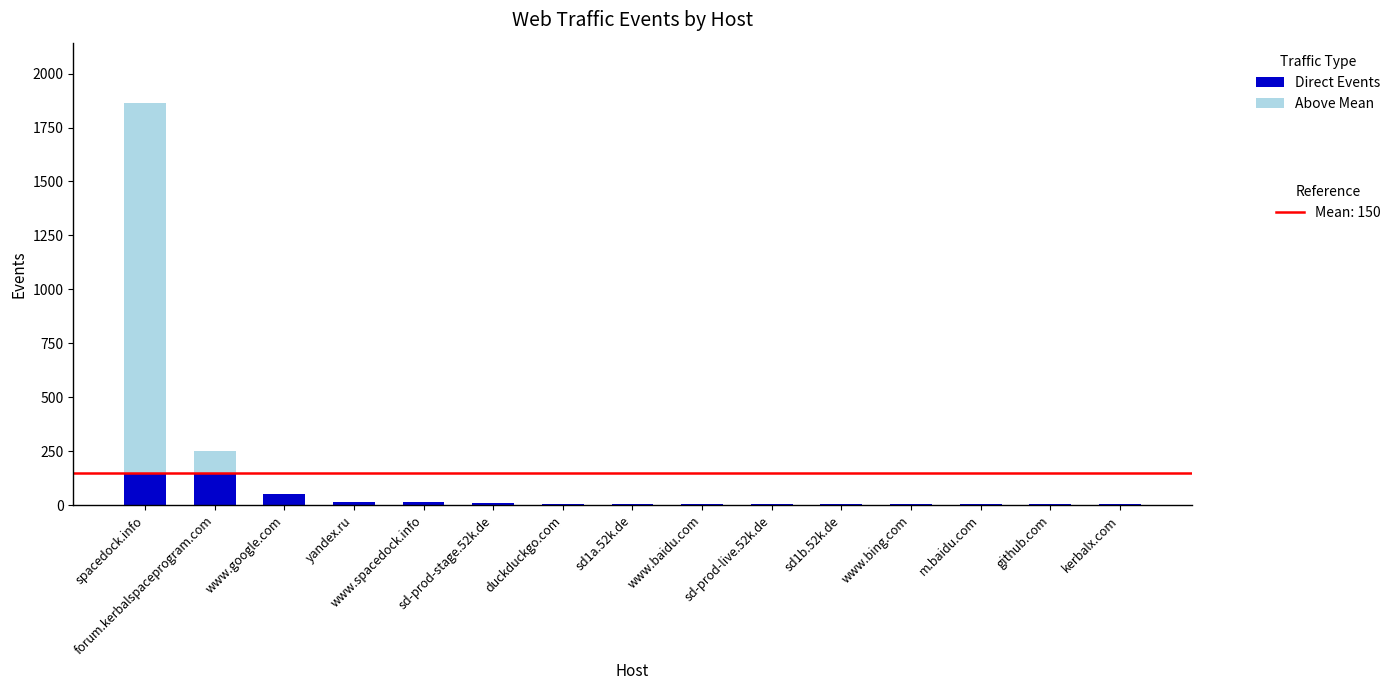

At which category is the sum across all series the highest?

spacedock.info